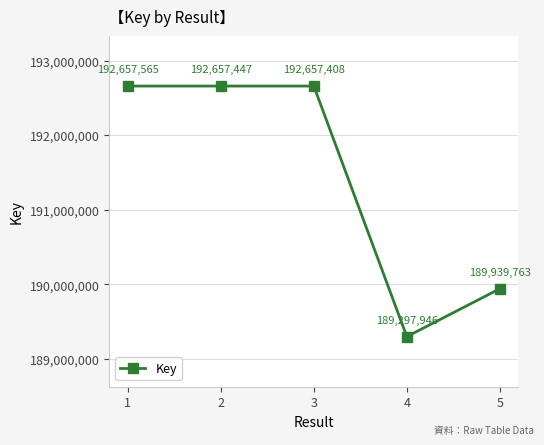

List the labels in order of value, largest first.

1, 2, 3, 5, 4